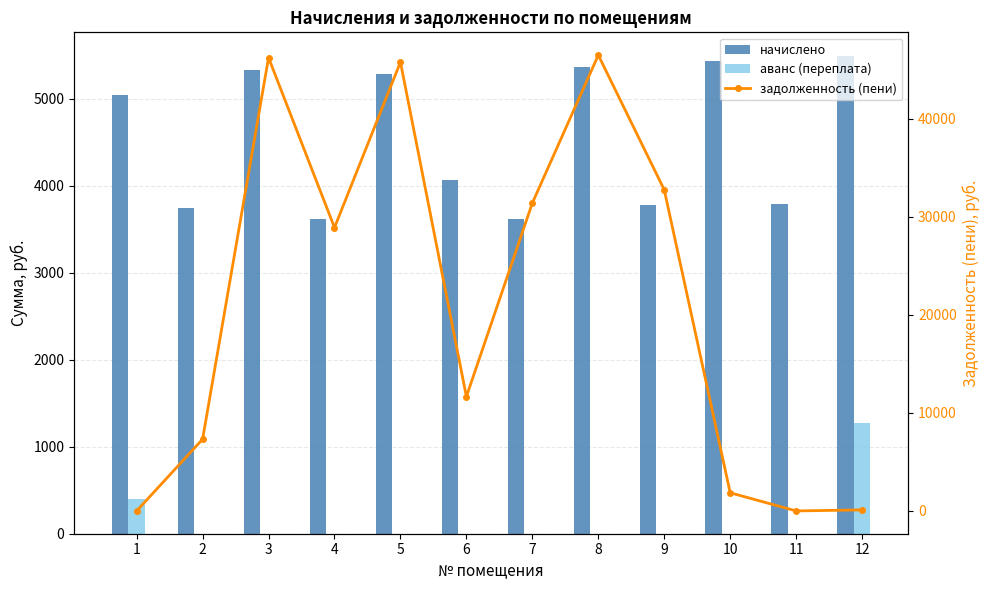

What is the value of the задолженность (пени) bar at the 3rd from the left?

46229.4